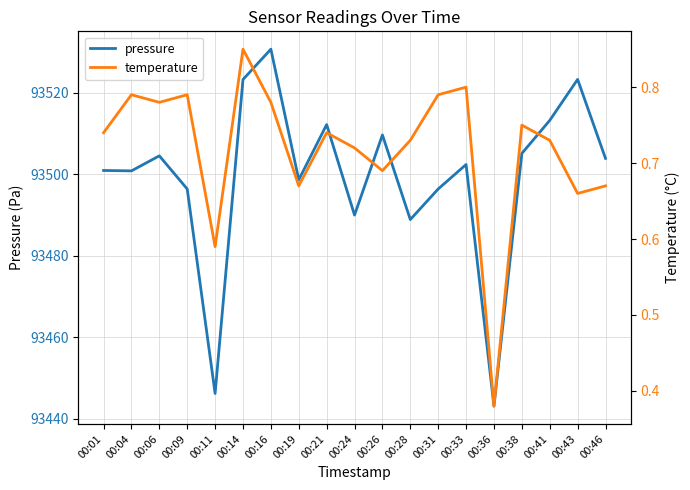

What value does the temperature series have at 00:31?

0.8